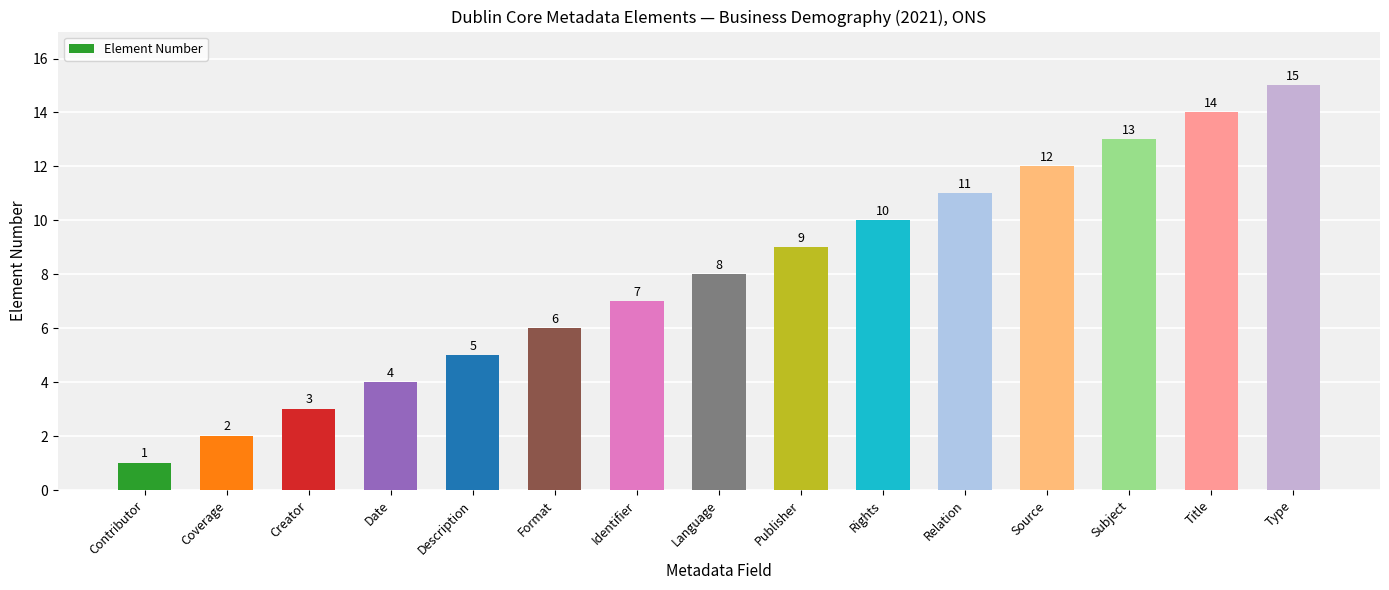

What is the change in value from Date to Subject?

+9